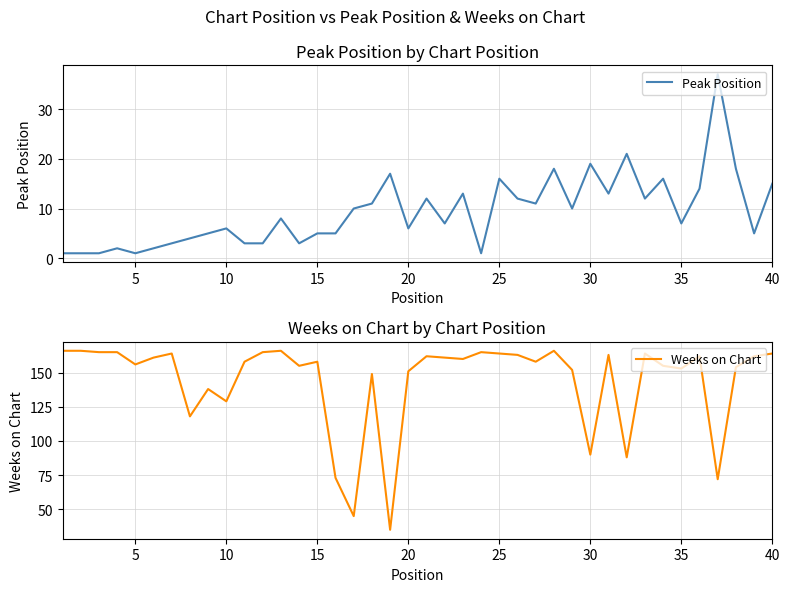

What is the highest value of the Peak Position series?

37